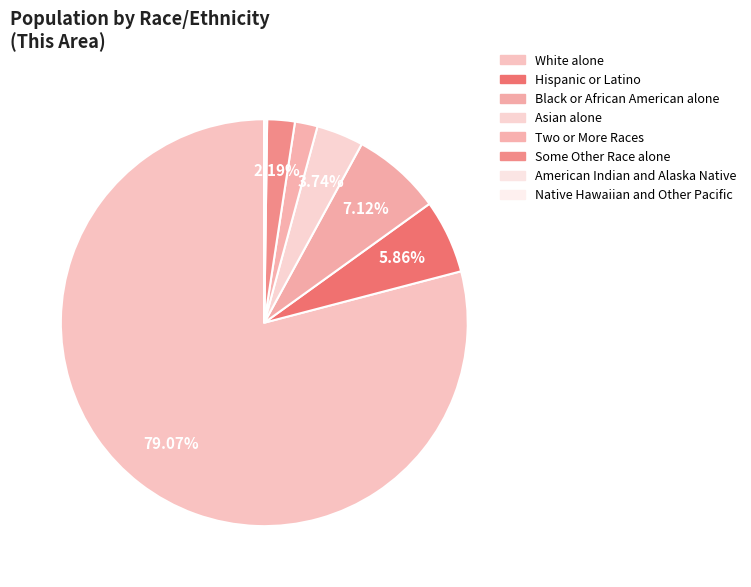

Which slice is the largest?

White alone